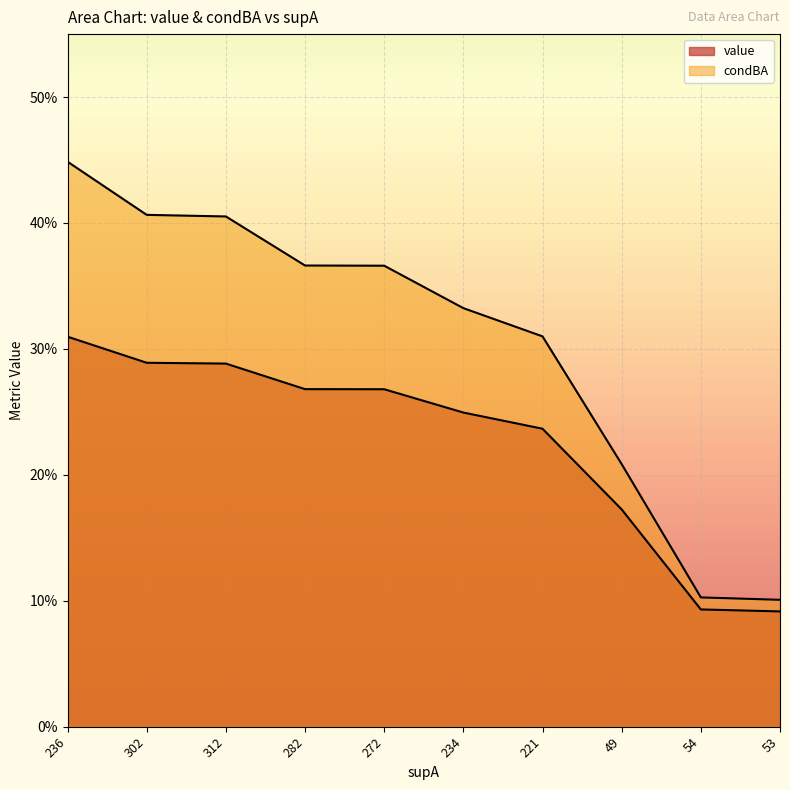

What are all the series names shown in the legend?

value, condBA